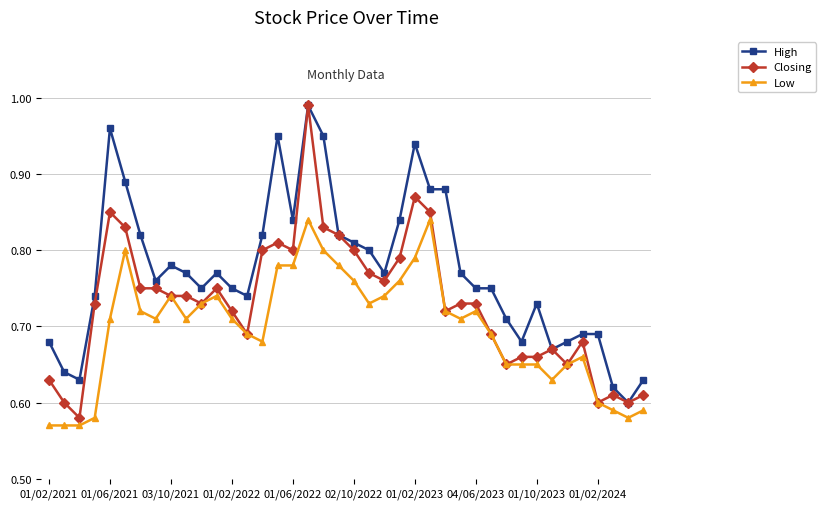

What is the difference between the maximum and minimum values in the Low series?

0.3